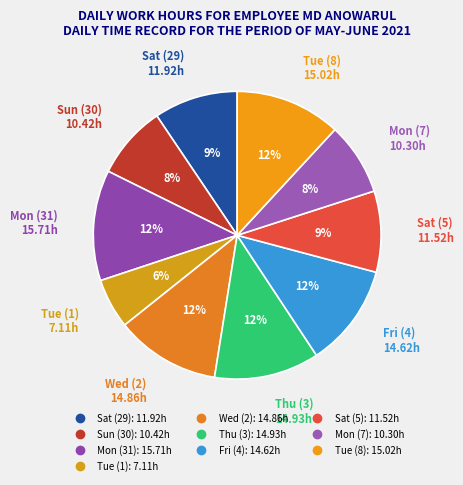

Combined, do Sat (5) and Thu (3) account for over 50%?

No